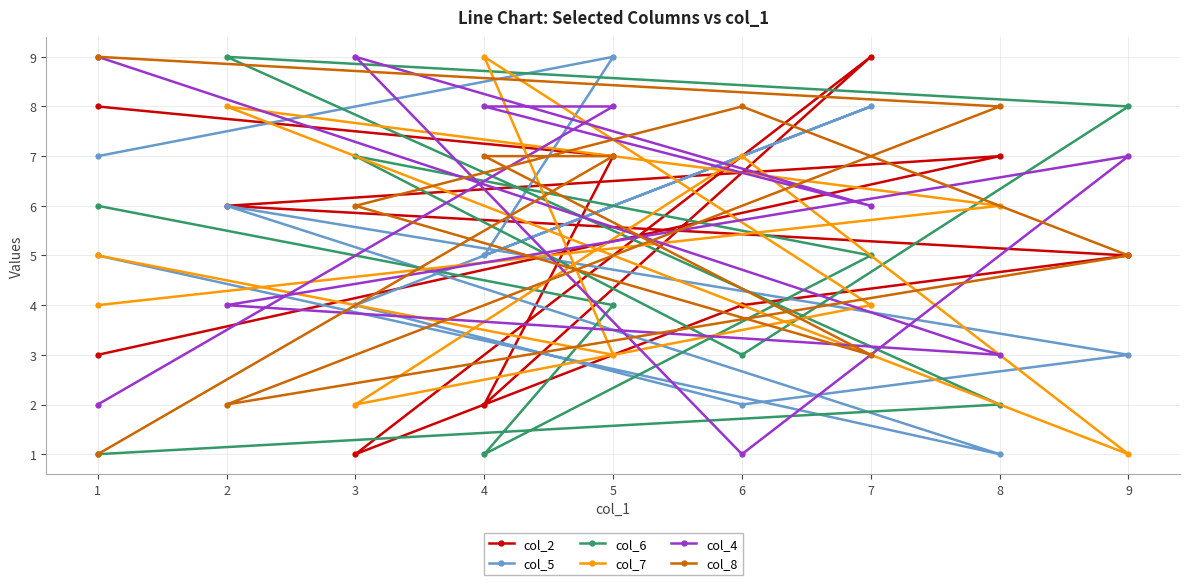

Which series ends up on top after the final intersection of col_5 and col_8?

col_8